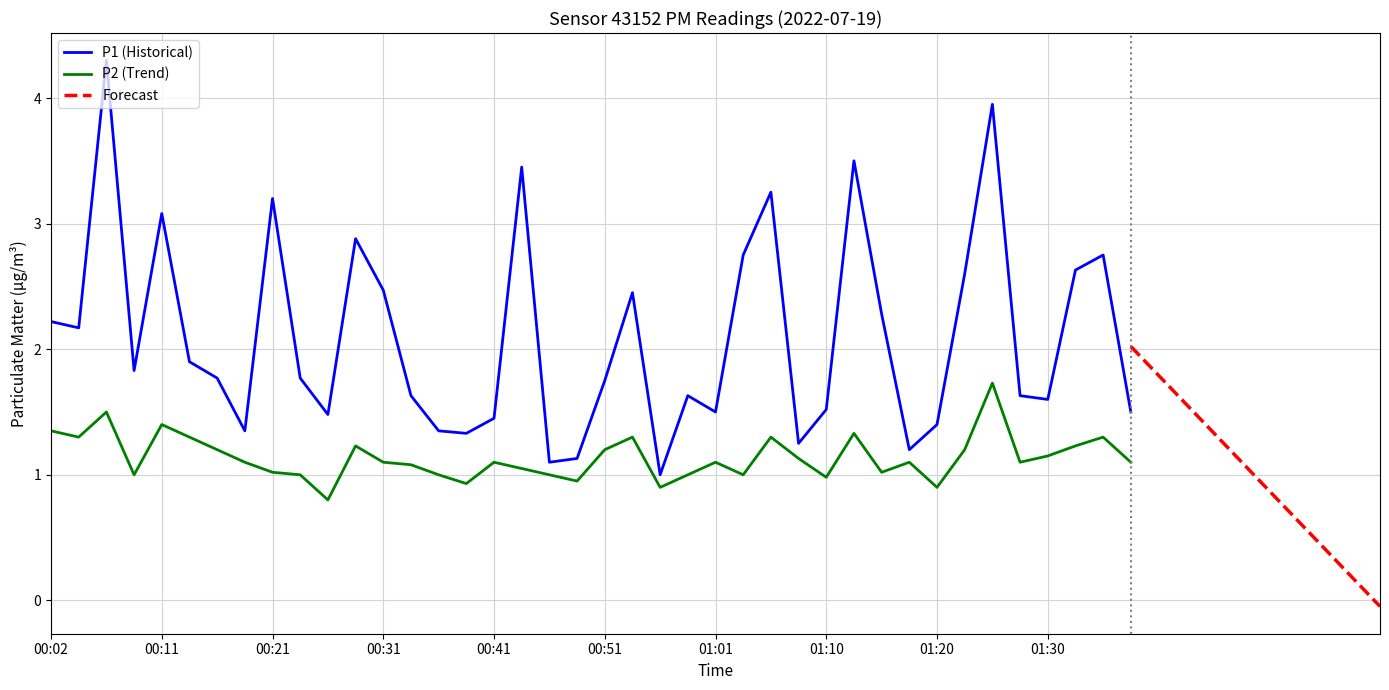

What is the average value of the P1 series?

2.1